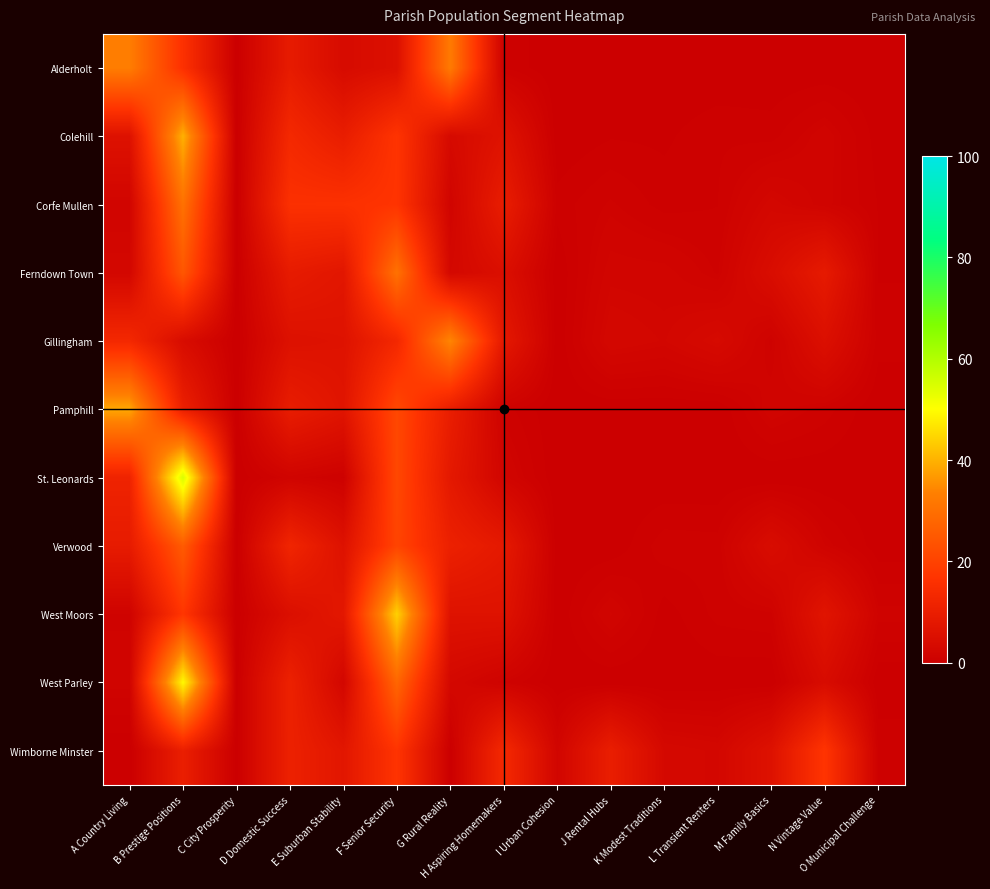

At E Suburban Stability, list the series in order from smallest to largest.

St. Leonards, West Parley, Alderholt, Verwood, Gillingham, Pamphill, Ferndown Town, Wimborne Minster, West Moors, Colehill, Corfe Mullen